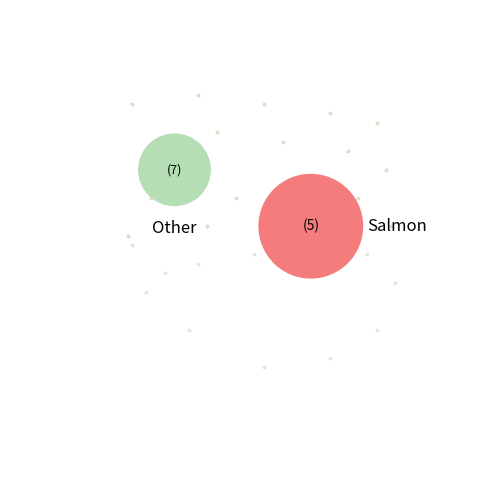

Is there a majority slice in this chart?

Yes